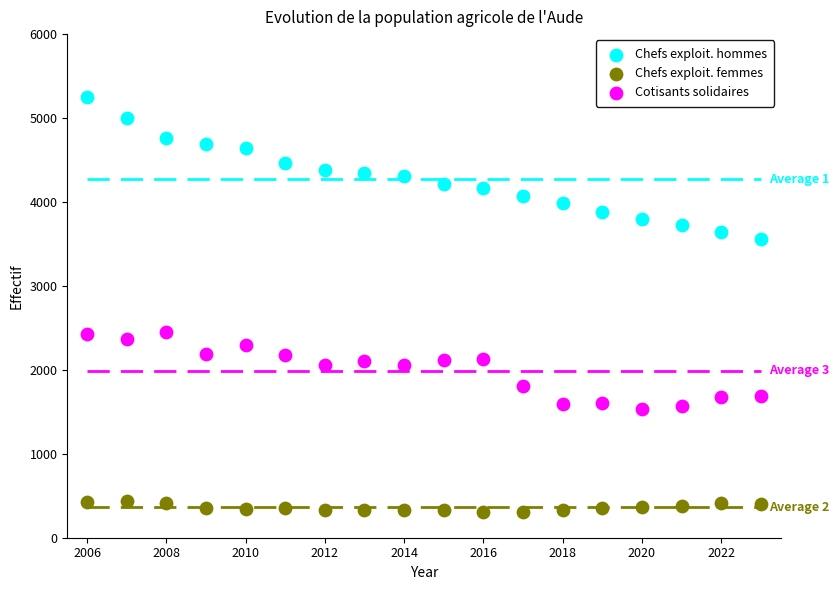

Across all data points, what is the range of Y values (max minus min)?

4947